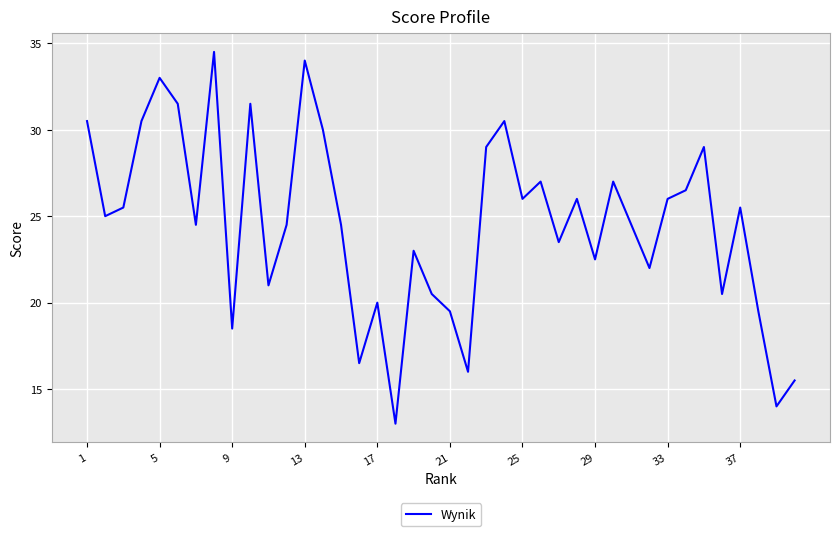

What is the minimum value shown in the chart?

13.0